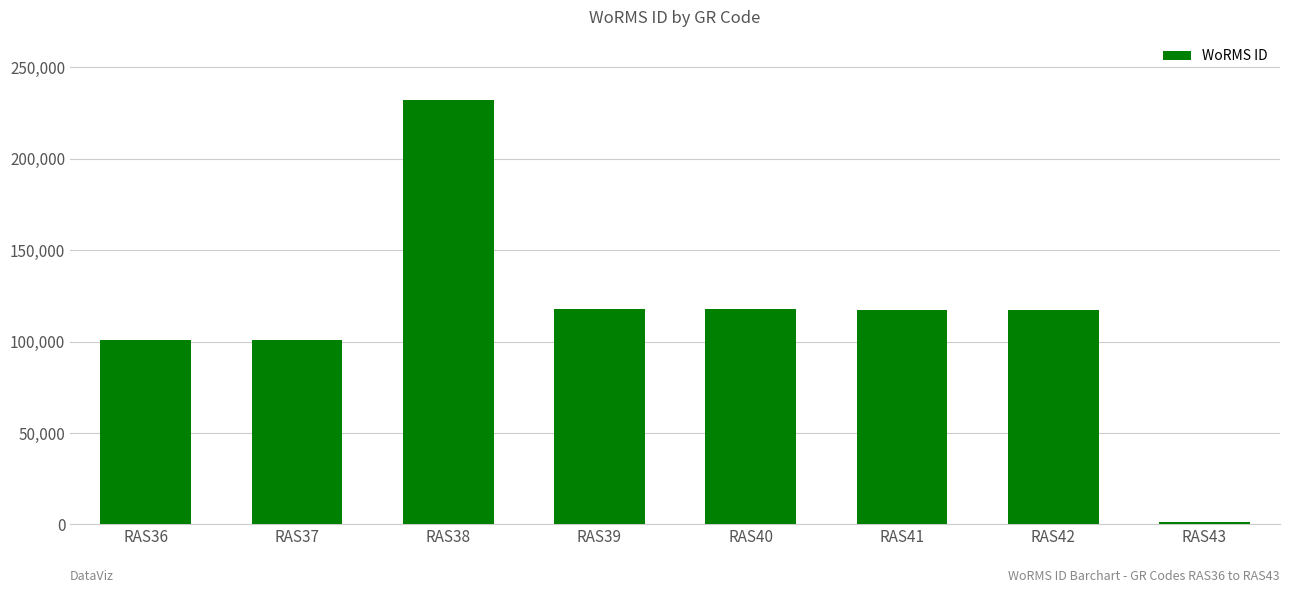

Which category has the lowest value across all series?

RAS43